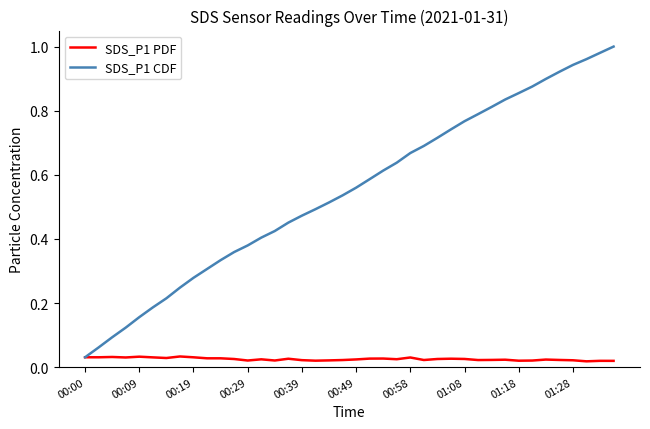

List the series in order of their peak value, lowest first.

SDS_P1 PDF, SDS_P1 CDF